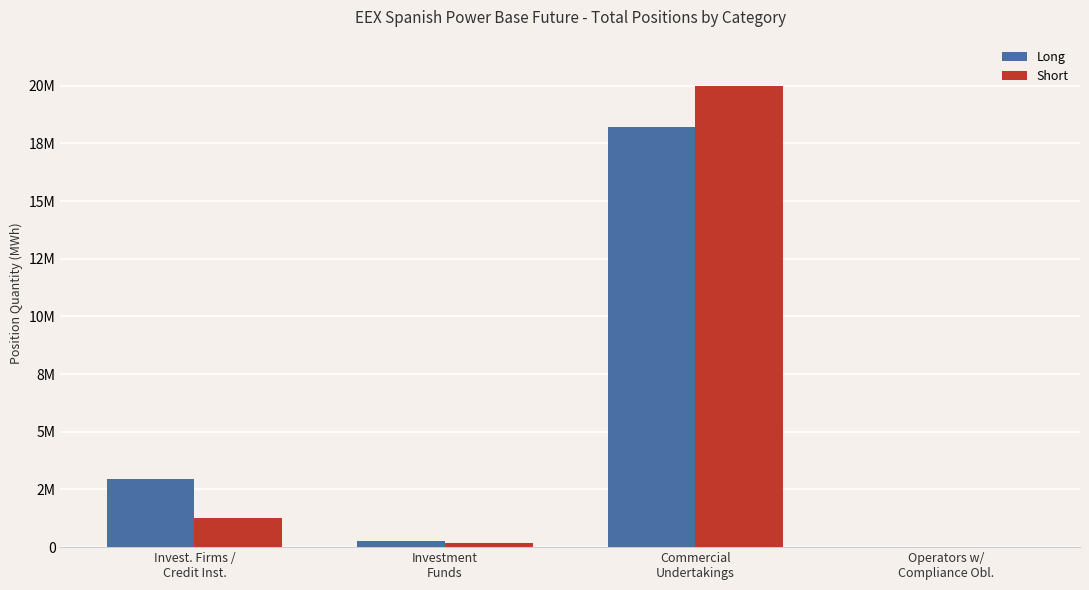

Does the chart contain stacked bars?

No